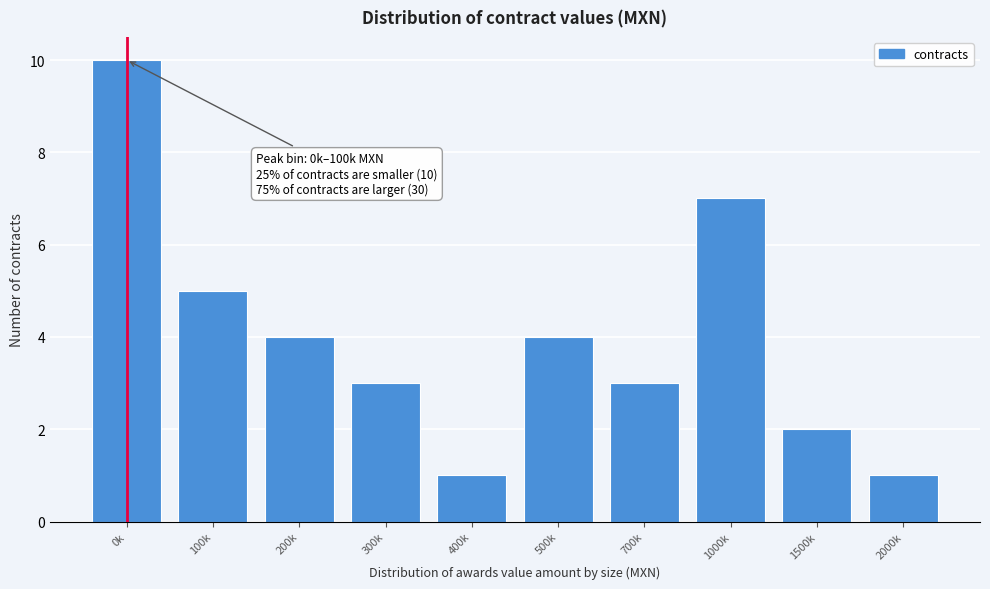

Reading left to right, list all the values displayed in this chart.

0k=10	100k=5	200k=4	300k=3	400k=1	500k=4	700k=3	1000k=7	1500k=2	2000k=1